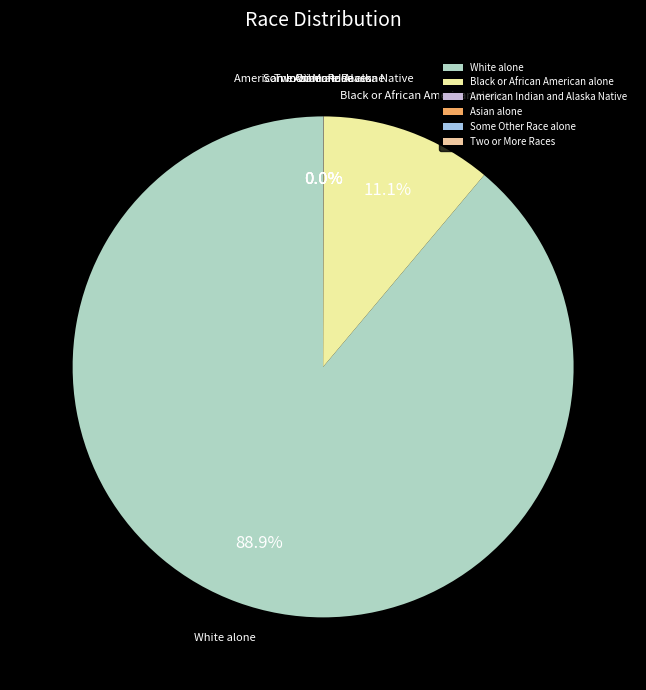

What is the largest slice in the pie chart?

White alone